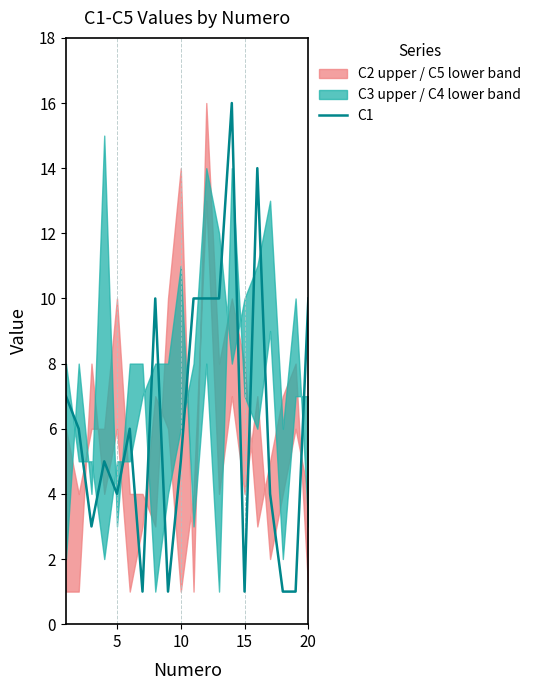

How many points are lower than both their immediate neighbors (excluding endpoints)?

5